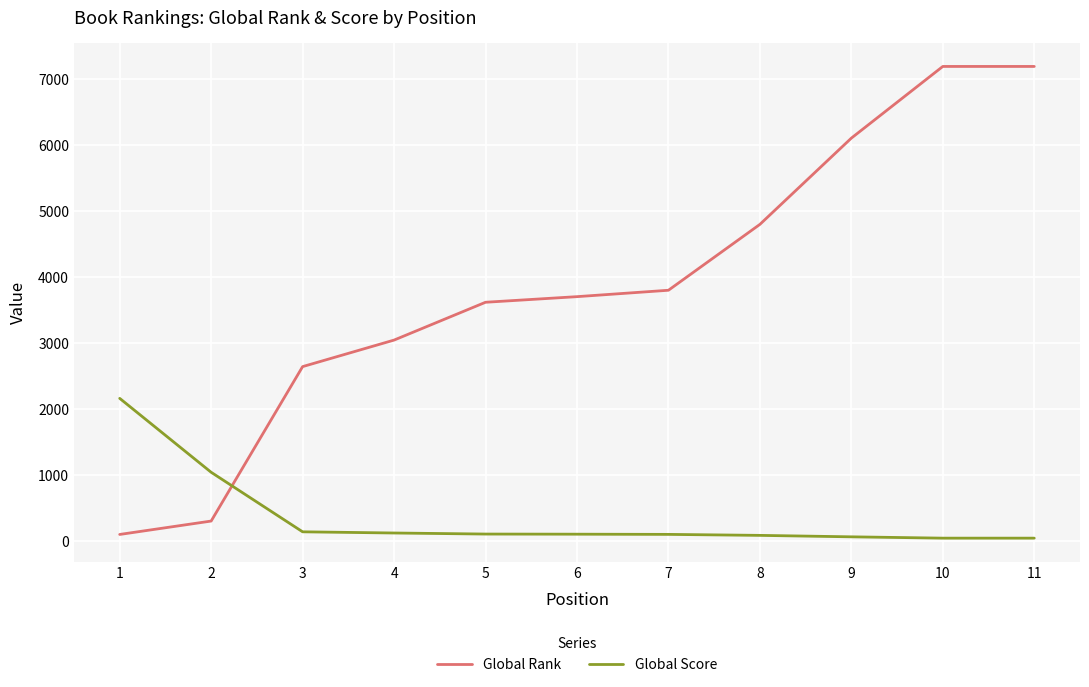

How many values in the Global Score series are below 105?

5